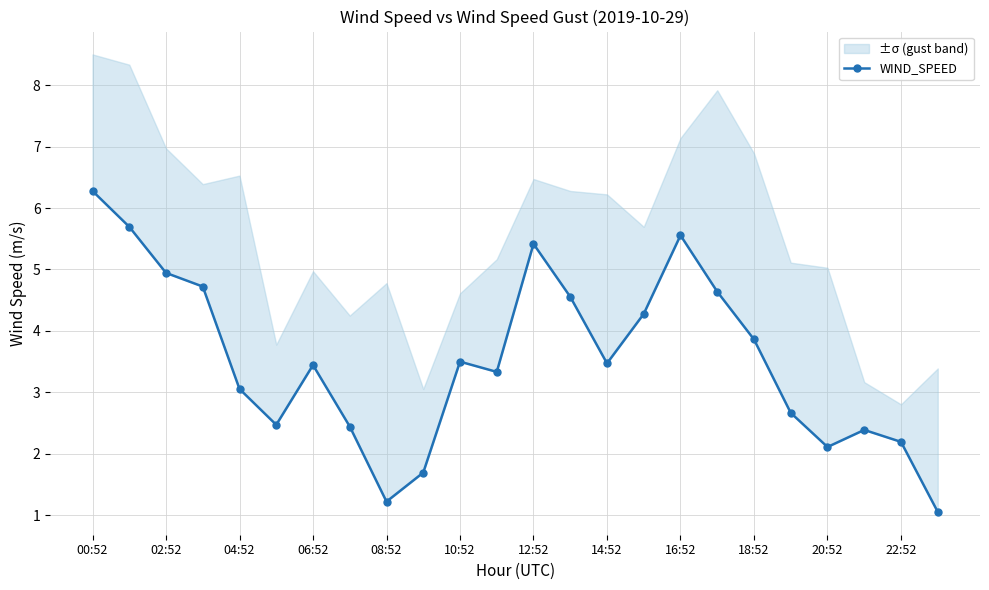

Between 17 and 00:52, which is larger?

00:52